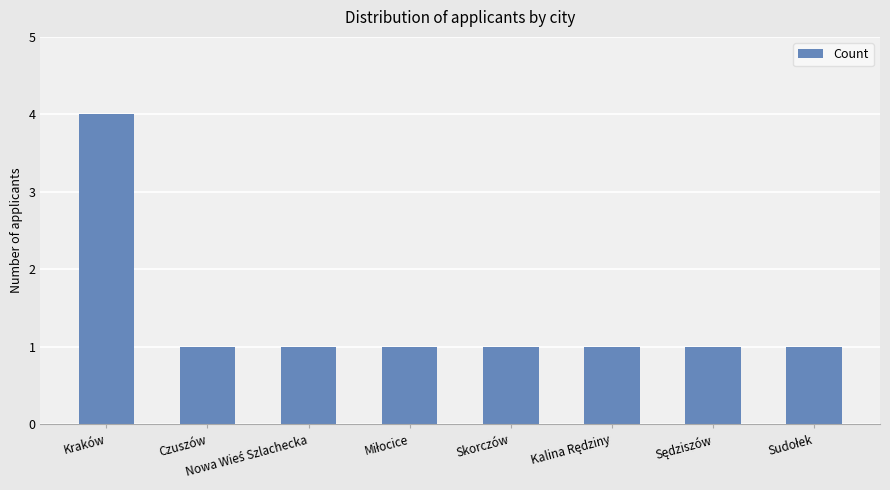

True or false: the data shows 0 at Czuszów.

False